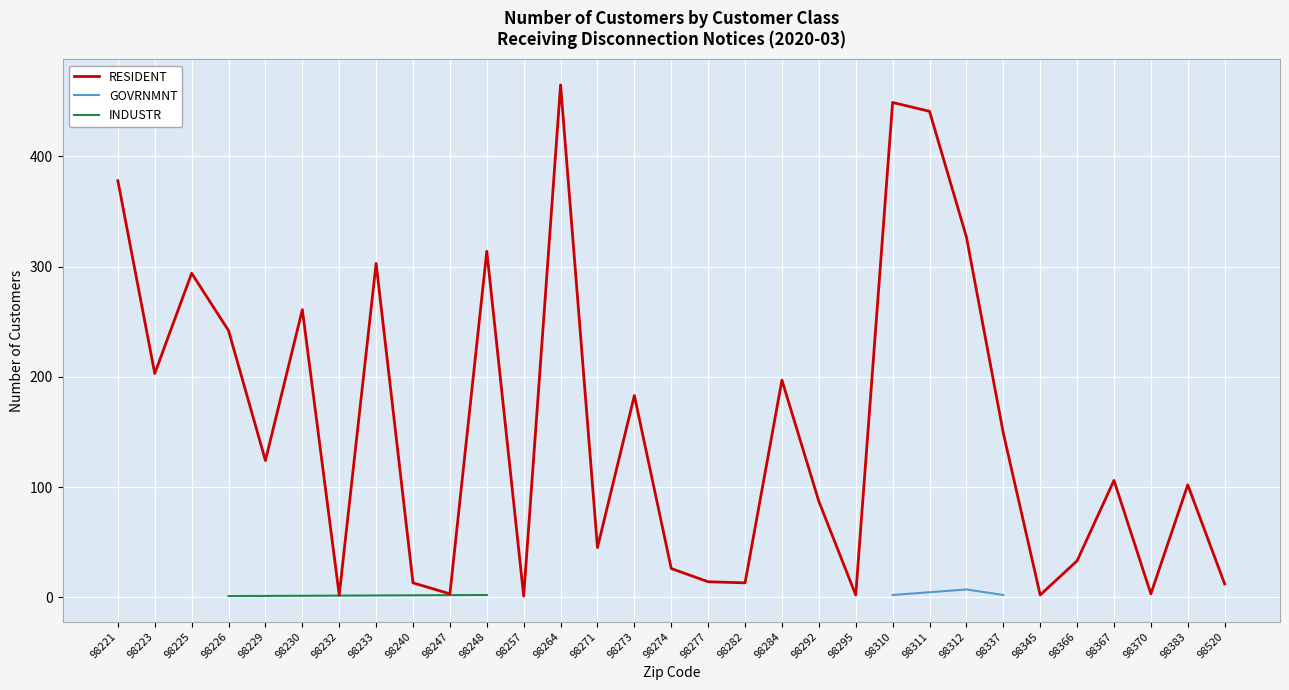

At which label is RESIDENT closest to 233?

98226